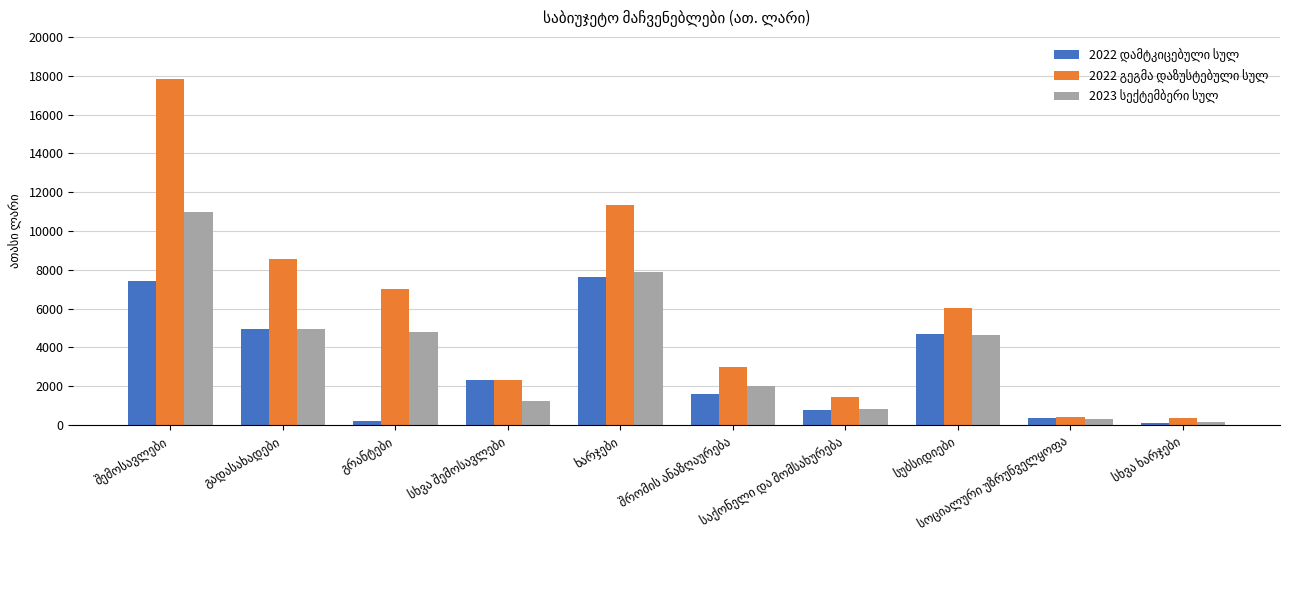

What is the greatest value displayed?

17844.4